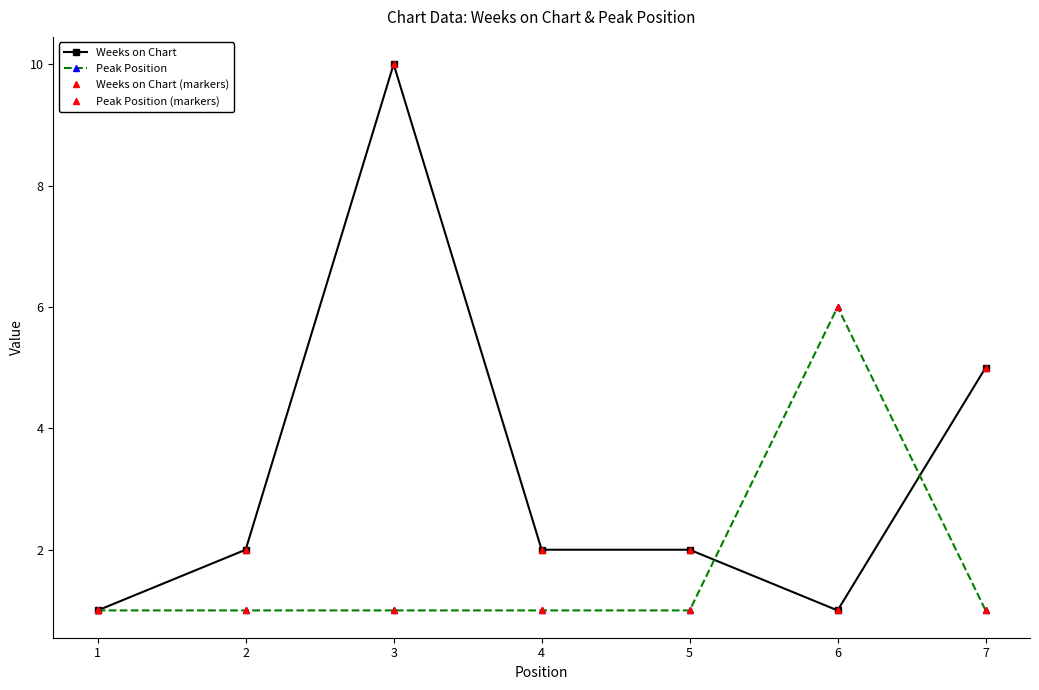

True or false: Weeks on Chart (markers) and Peak Position (markers) intersect in this chart.

True